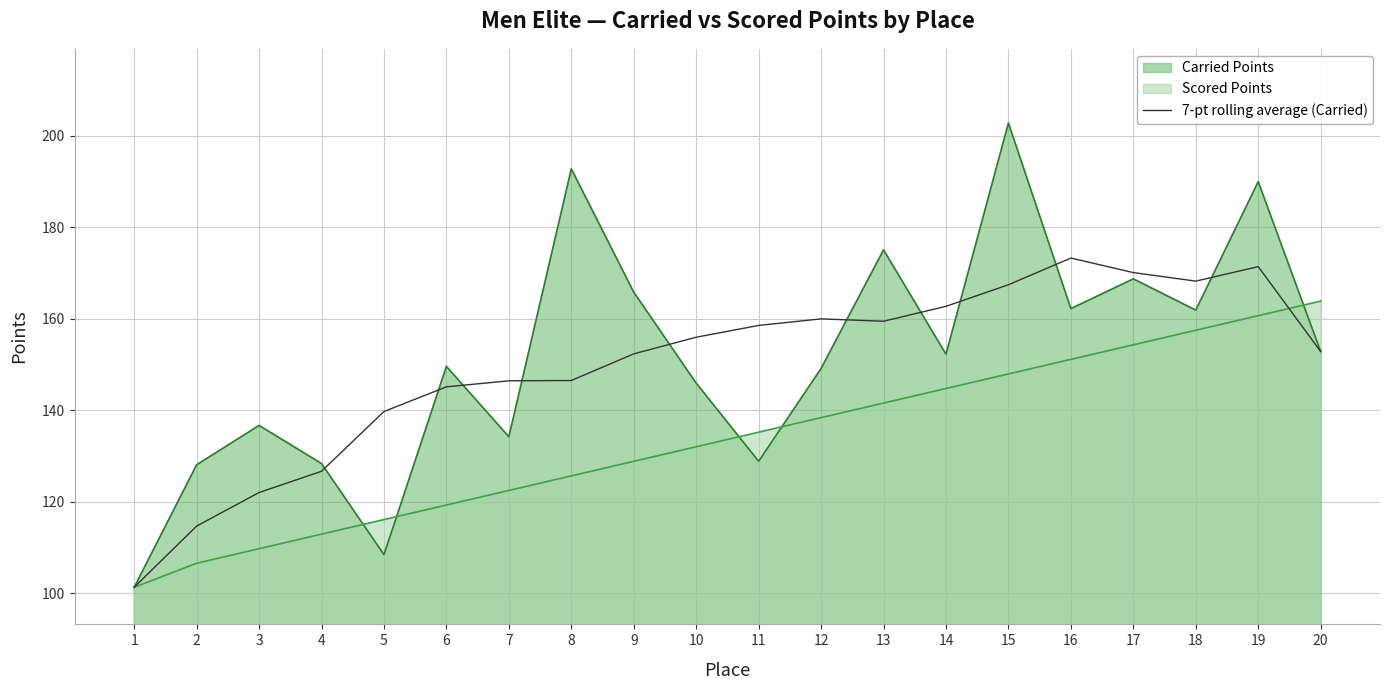

What is the sum of all values?

2994.6